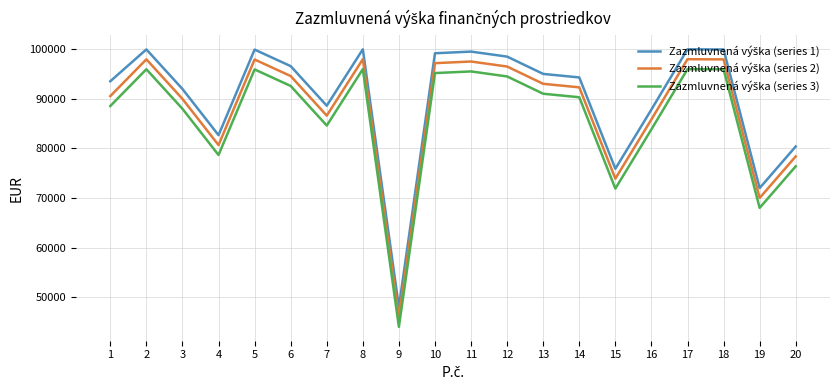

What is the spread (max minus min) of values at 2?

4000.0